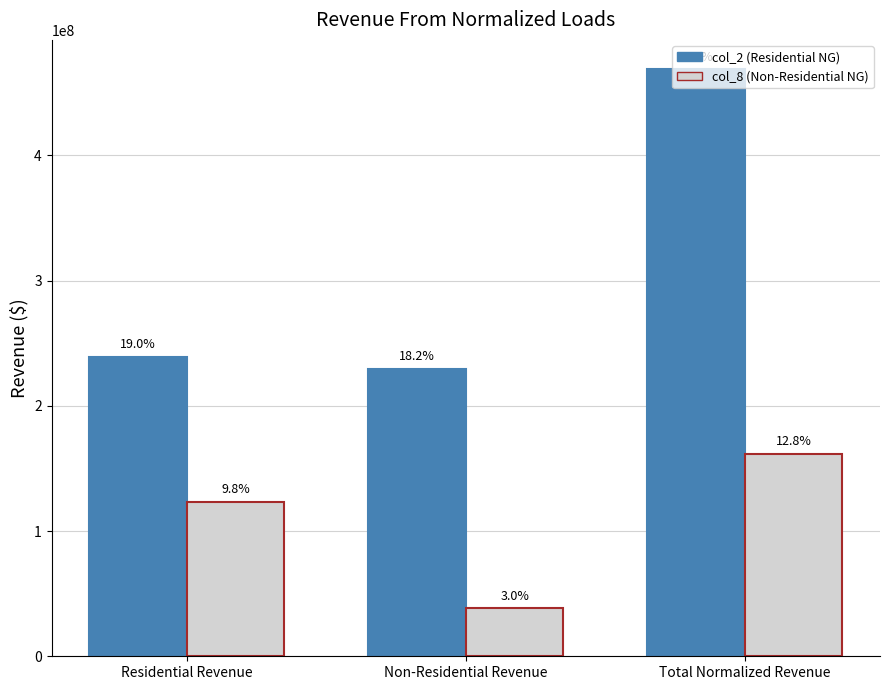

Which has a higher value, Non-Residential Revenue or Residential Revenue?

Residential Revenue